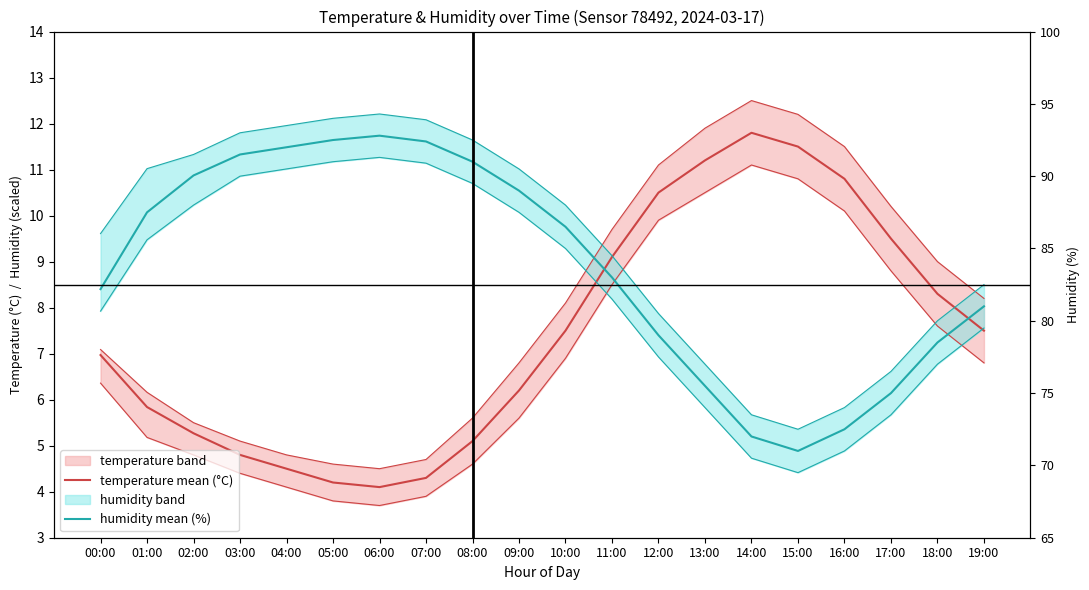

Does the chart have visible grid lines?

No